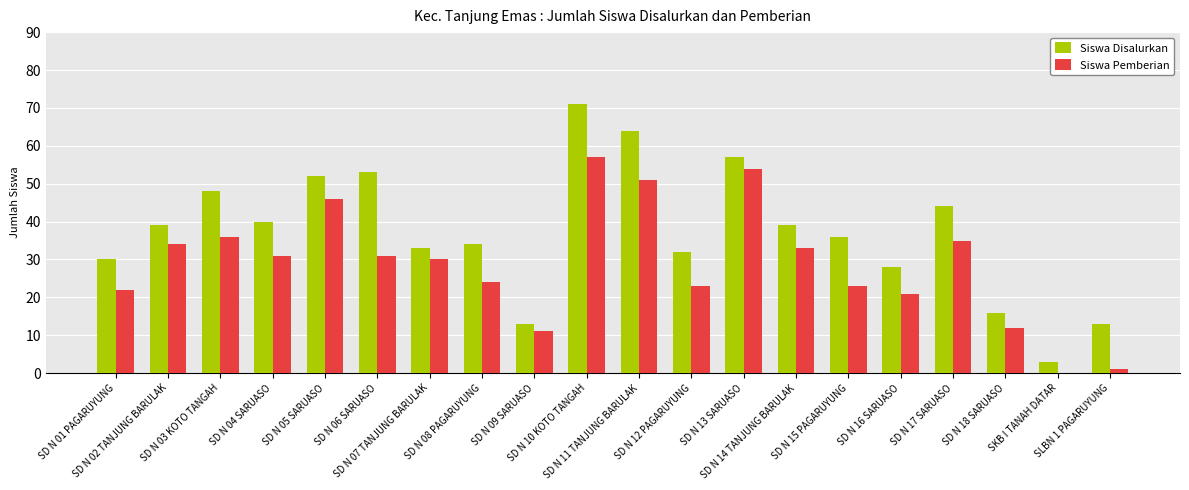

What is the maximum value shown in the chart?

71